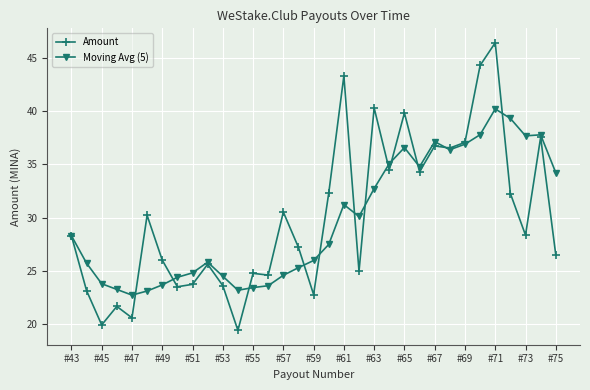

Rank the series by their maximum value, from highest to lowest.

Amount, Moving Avg (5)